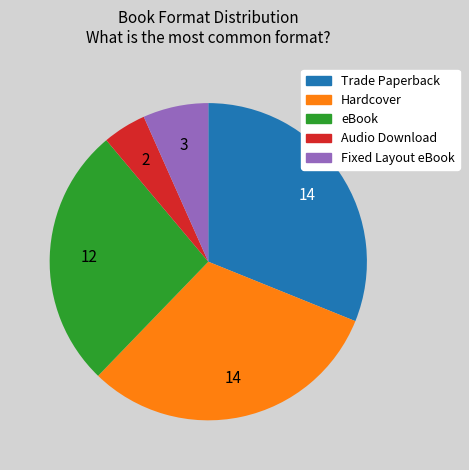

Does Fixed Layout eBook represent more than half of the total?

No